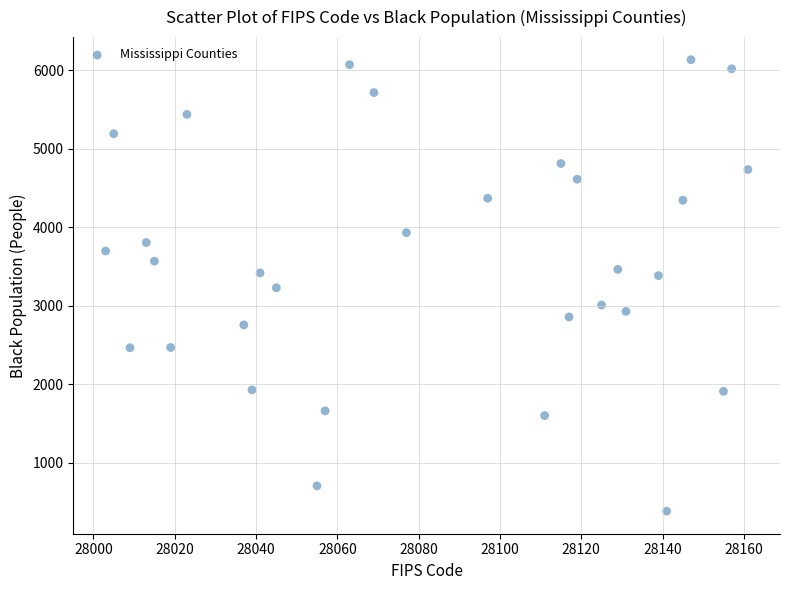

What is the range of Y values (max minus min)?

5750